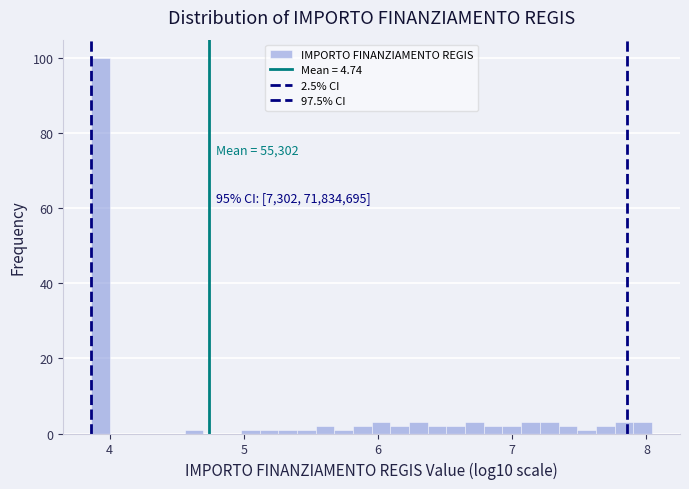

Around what value on the x-axis is the tallest bar? Give the approximate position of its centre, as read against the axis.

3.9